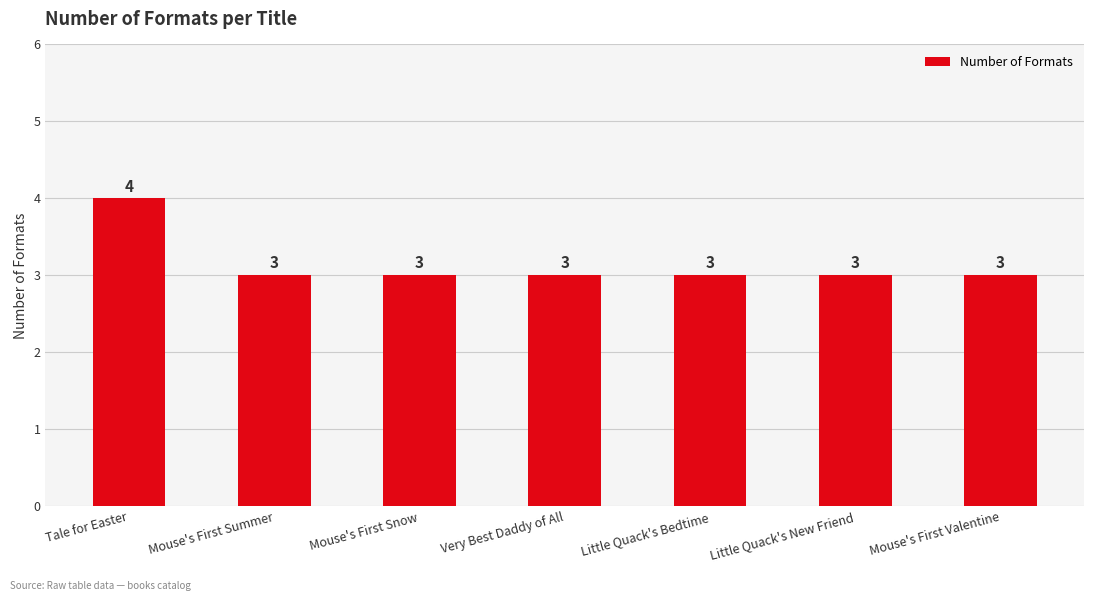

What is the smallest value displayed?

3